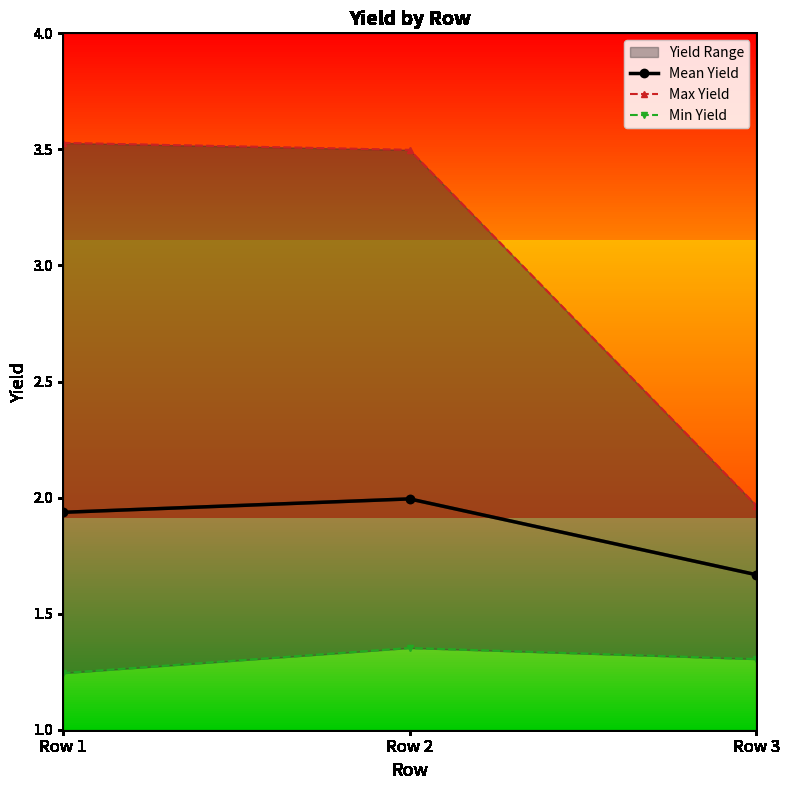

What is the total value across all series at Row 1?

6.7